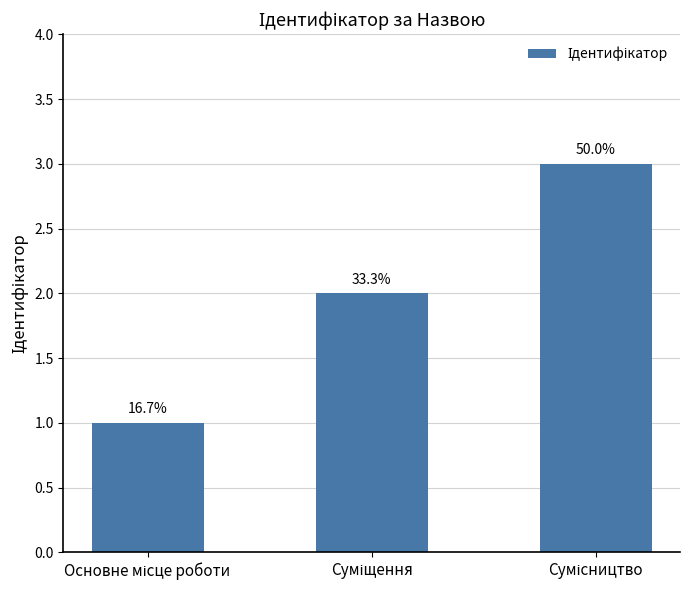

Which label corresponds to the largest value in the chart?

Сумісництво